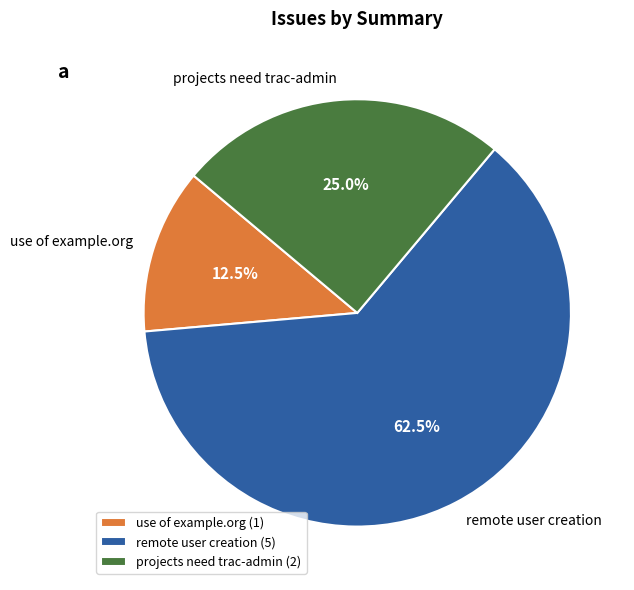

The use of example.org slice represents 18% of the pie. True or false?

False